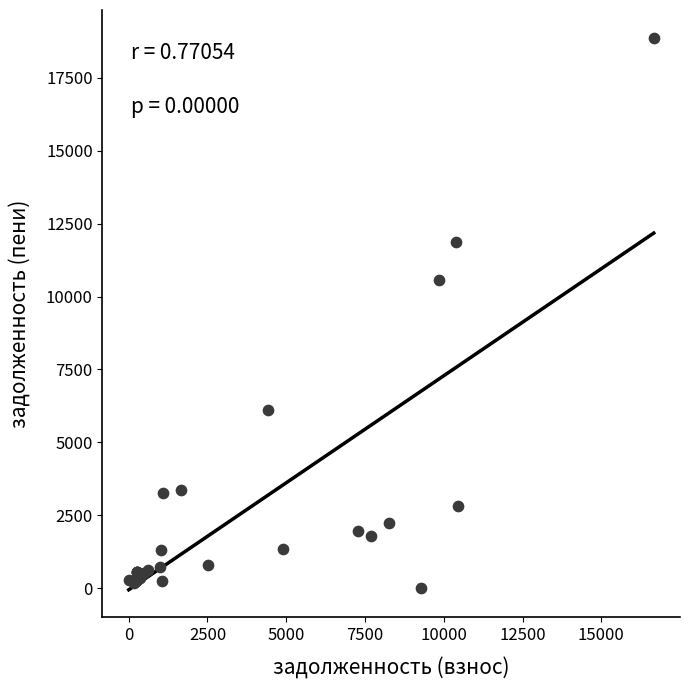

What Y value in the scatter plot is closest to 9437?

10579.6